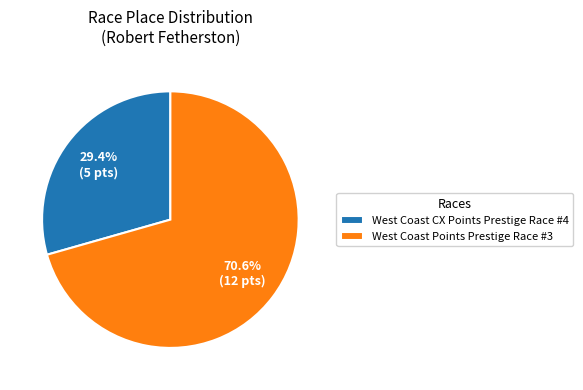

To the nearest percent, what portion does West Coast Points Prestige Race #3 represent?

71%